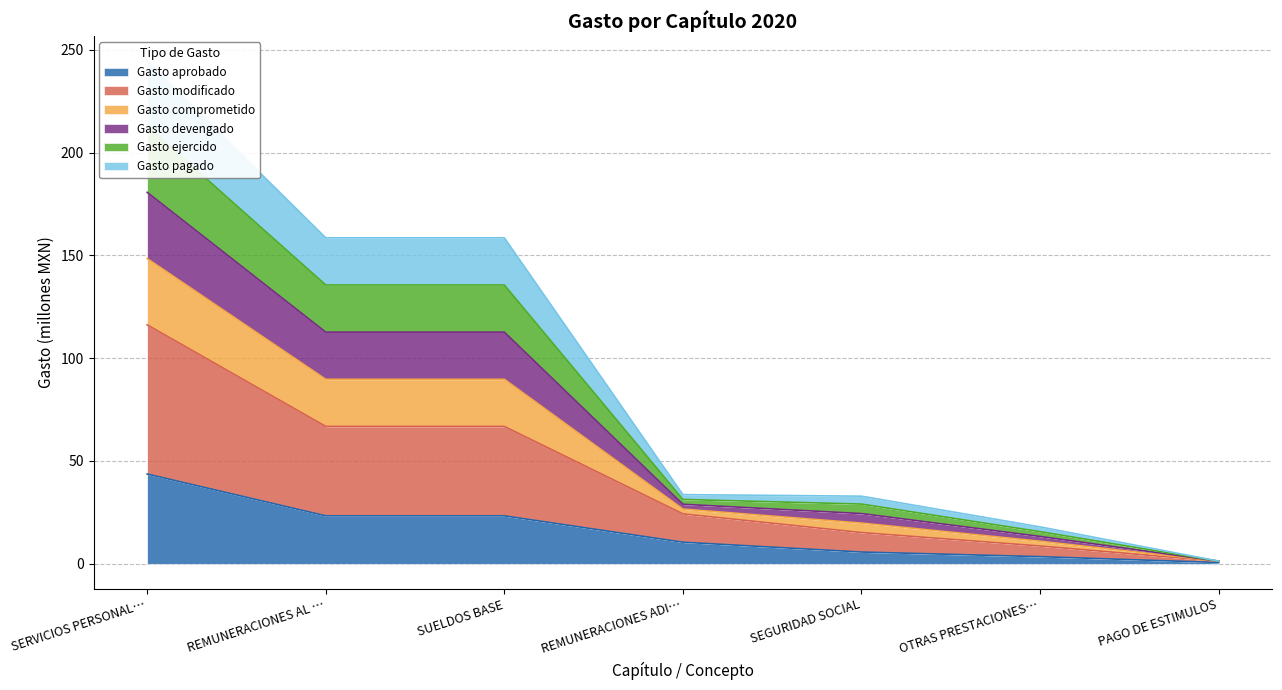

The Gasto aprobado series shows 5.7 at SEGURIDAD SOCIAL. True or false?

True